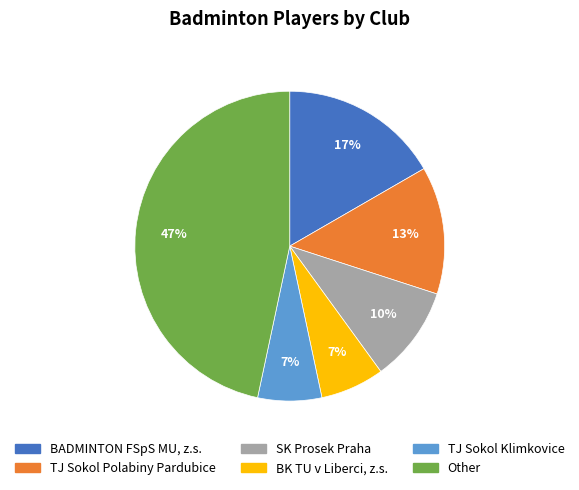

Combined, do BADMINTON FSpS MU, z.s. and TJ Sokol Polabiny Pardubice account for over 50%?

No